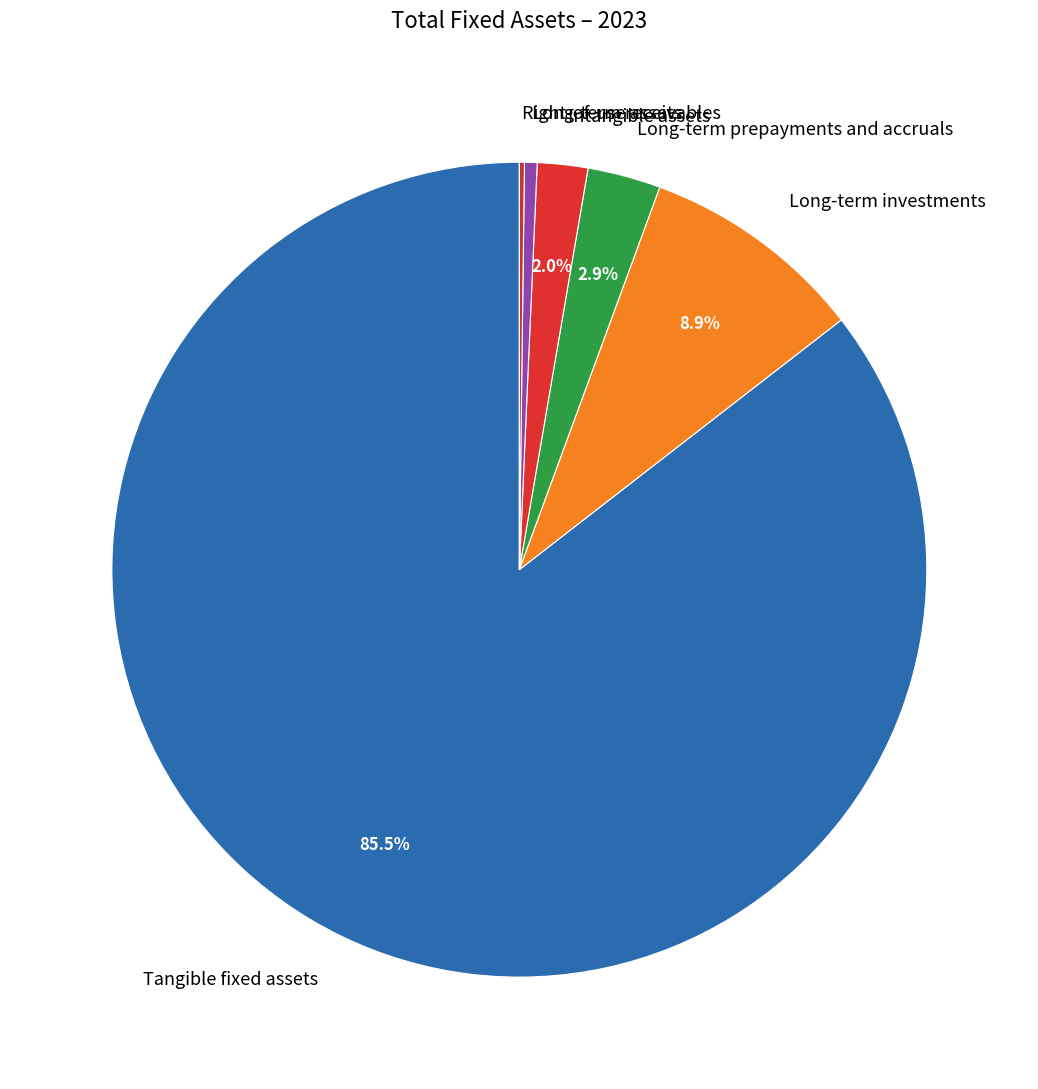

Which category accounts for the majority?

Tangible fixed assets